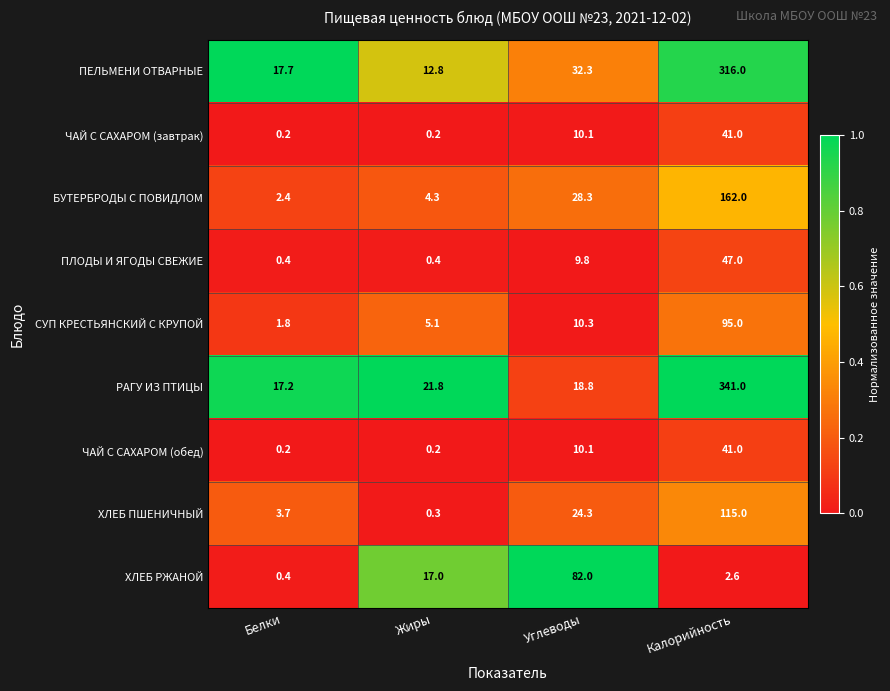

What is the total value across all series at Белки?

44.0